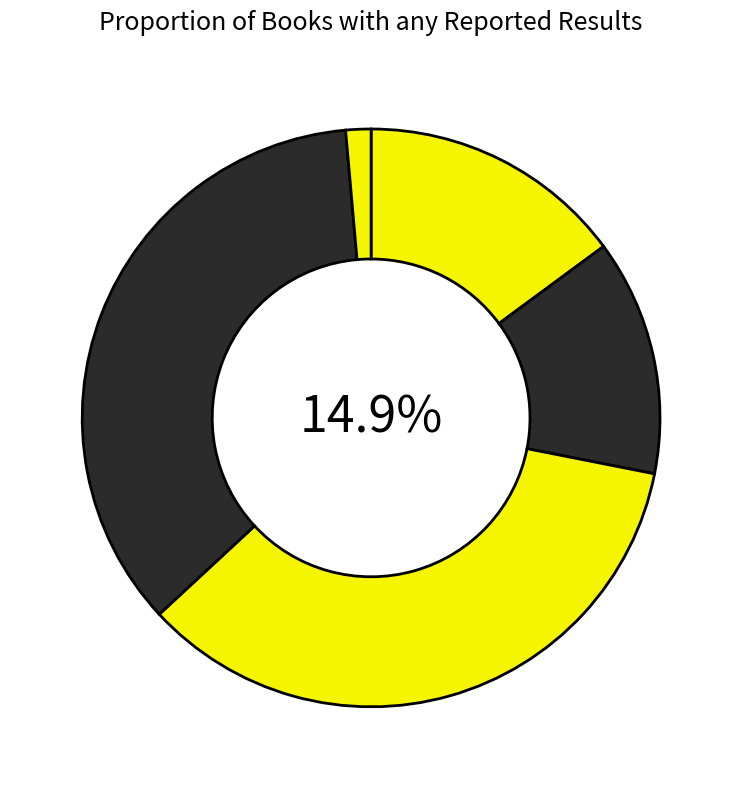

Count the number of slices in the pie.

5